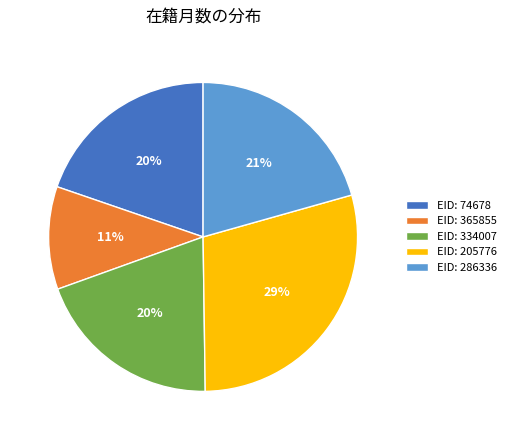

What is the ratio of the value at EID: 334007 to the value at EID: 365855?

1.8